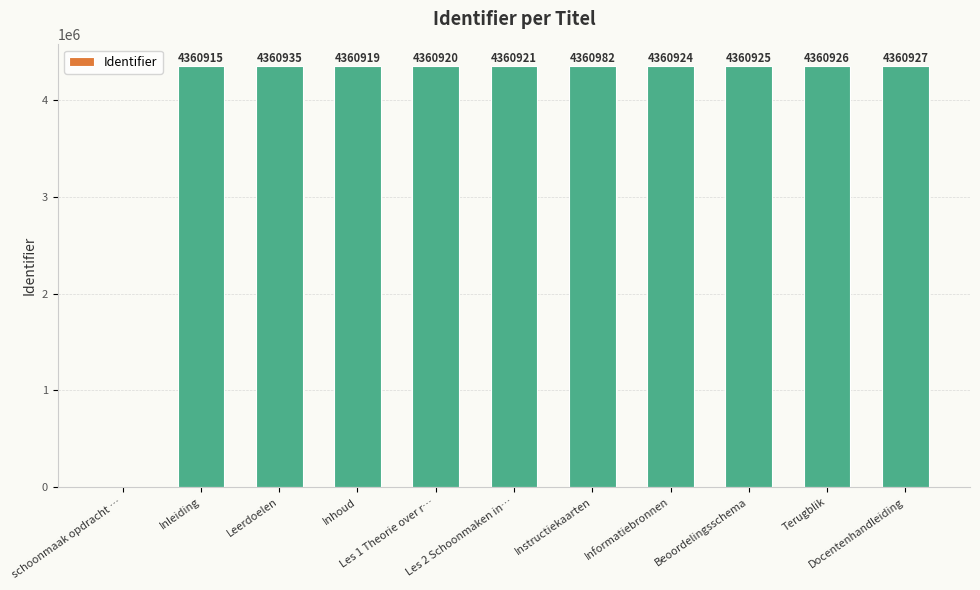

What is the greatest value displayed?

4360982